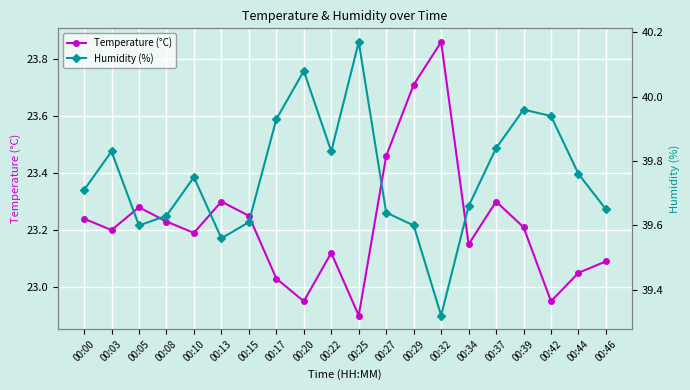

Where is the first local minimum for Temperature (°C)?

00:03